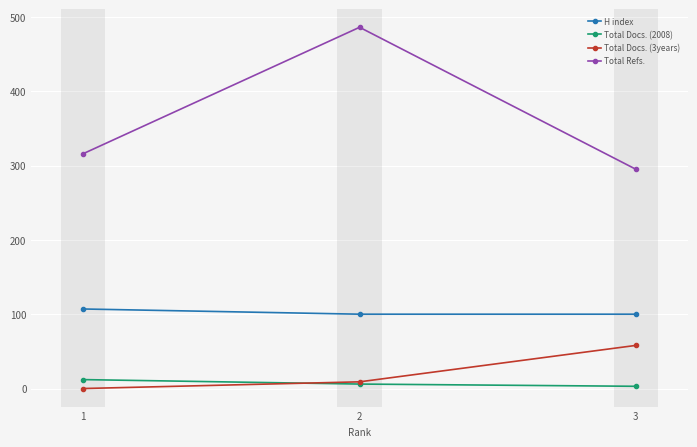

Between 2 and 3, which series saw the biggest shift?

Total Refs.